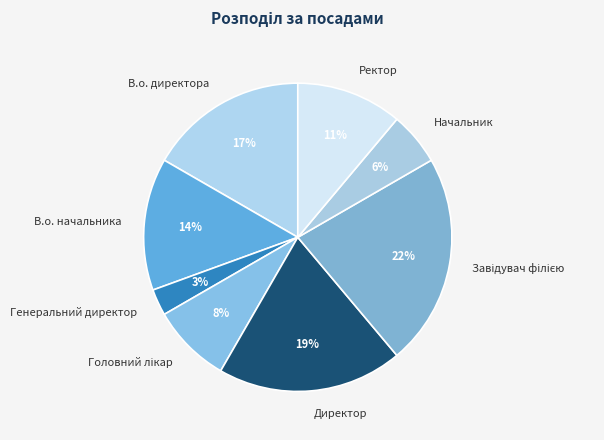

Is В.о. начальника the majority of the pie?

No